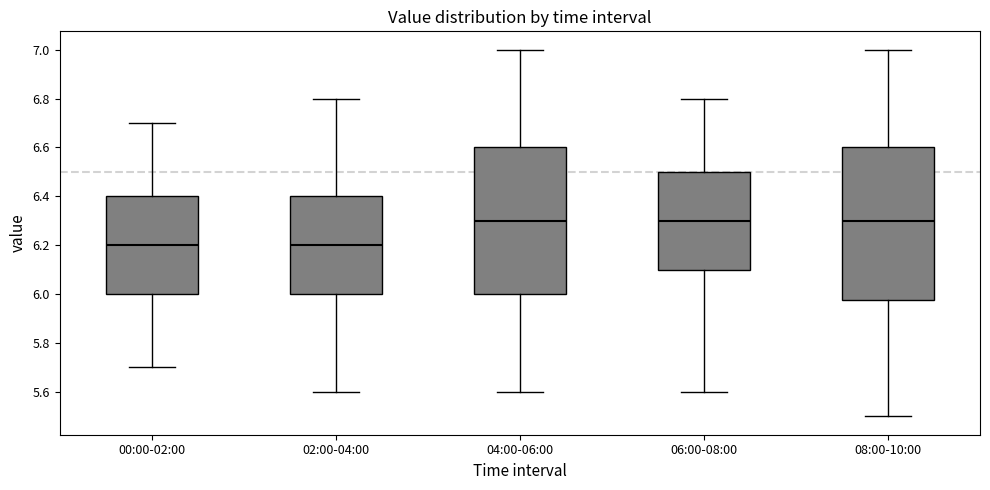

Where is the lower edge of the box for 06:00-08:00 on the y-axis? The values are not printed on the chart, so give them approximately, as read against the axis.

6.10